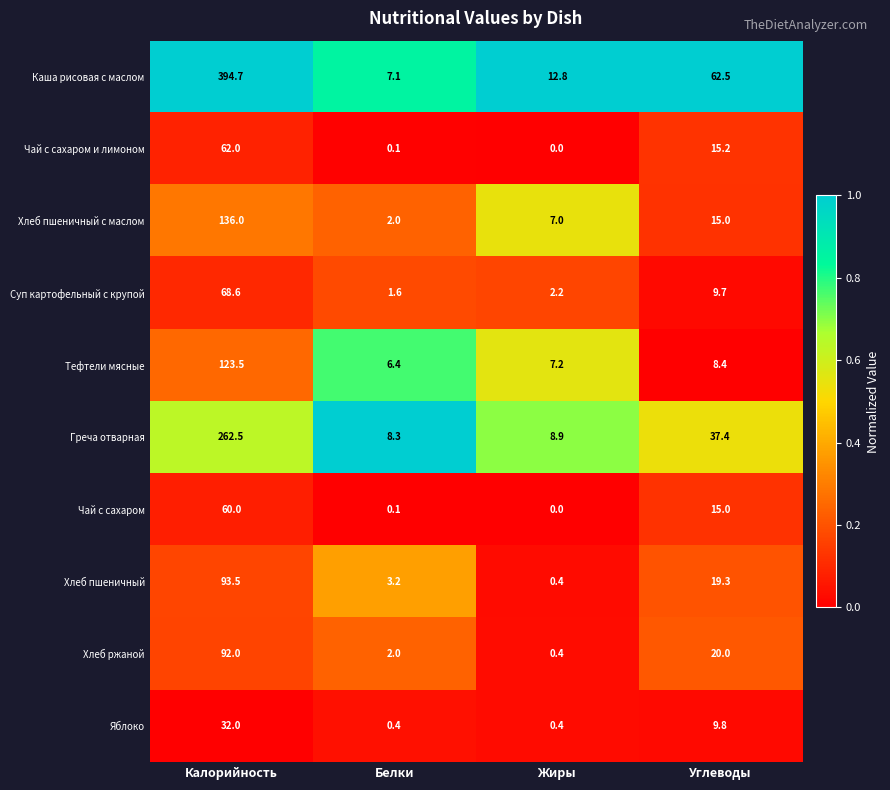

What is the total value across all series at Углеводы?

212.3